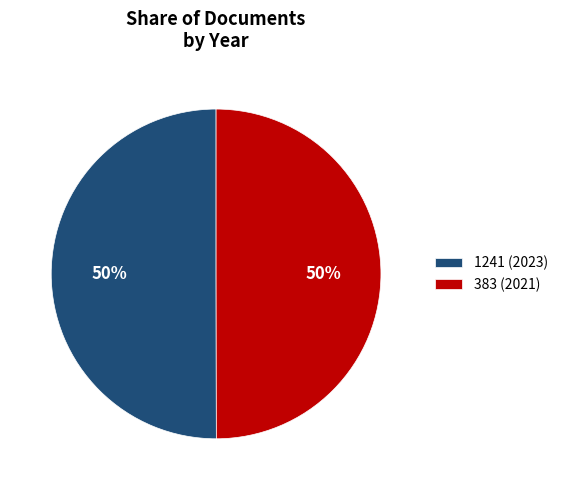

To the nearest percent, what portion does 1241 represent?

50%